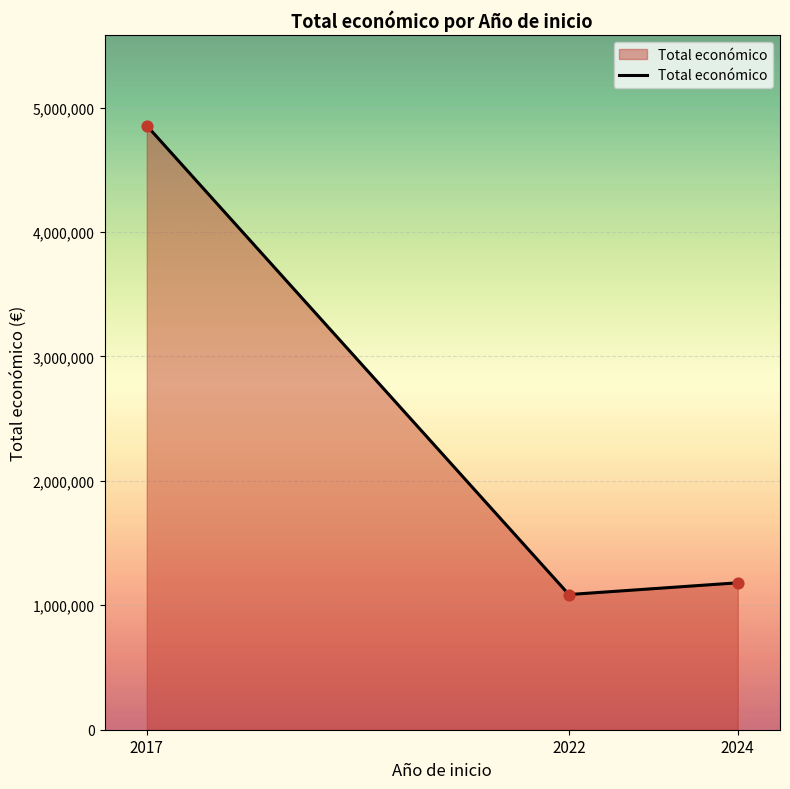

Between 2024 and 2022, which is larger?

2024